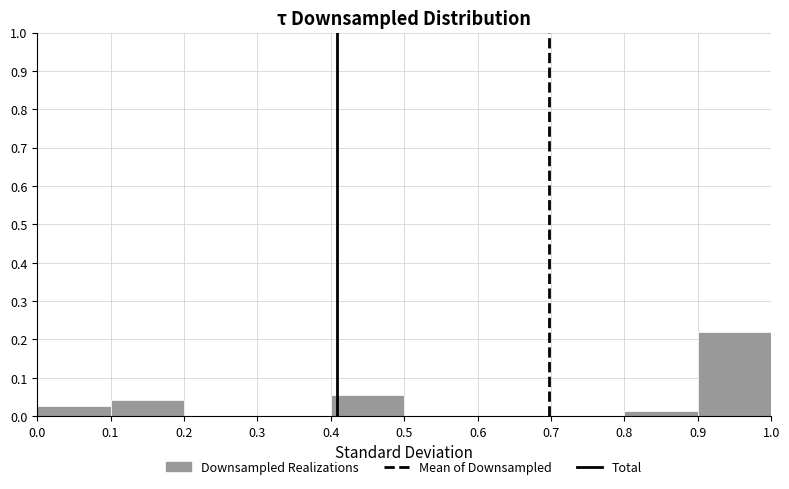

Over which range of the x-axis is the bar tallest?

0.9 to 1.0